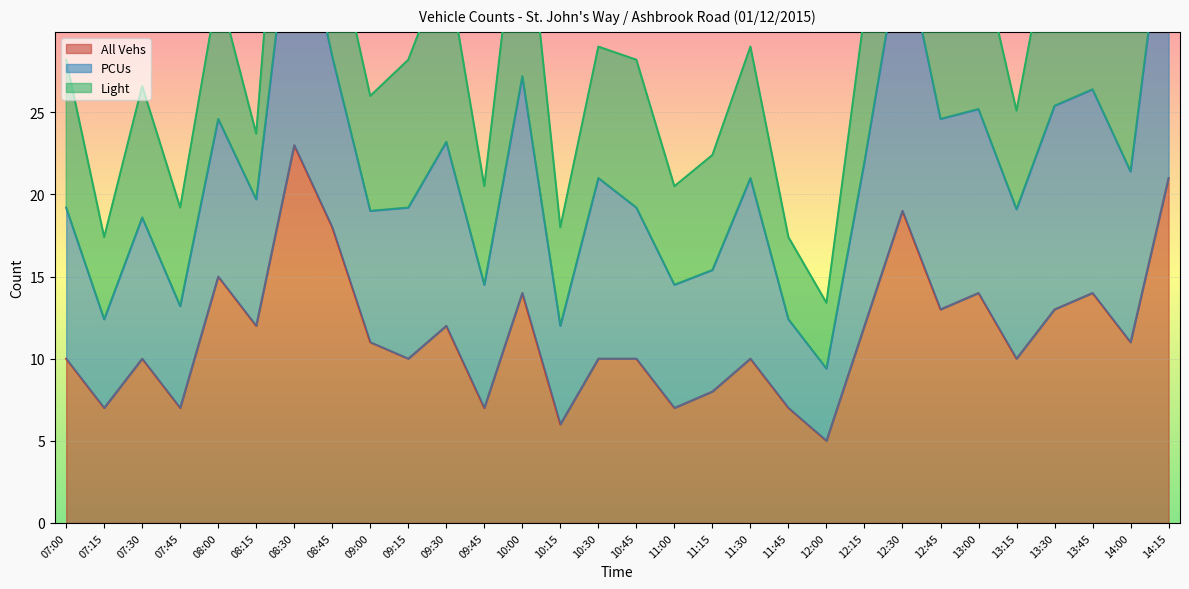

At which label does All Vehs first exceed 11?

08:00